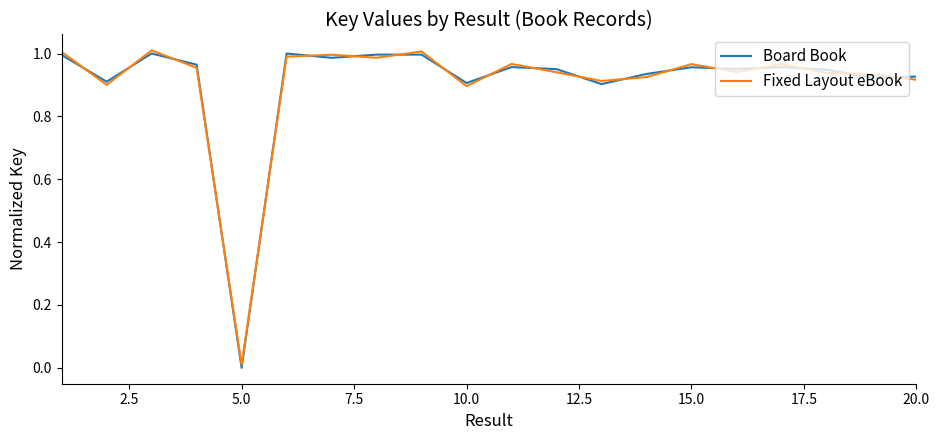

Rank the series by their maximum value, from lowest to highest.

Board Book, Fixed Layout eBook